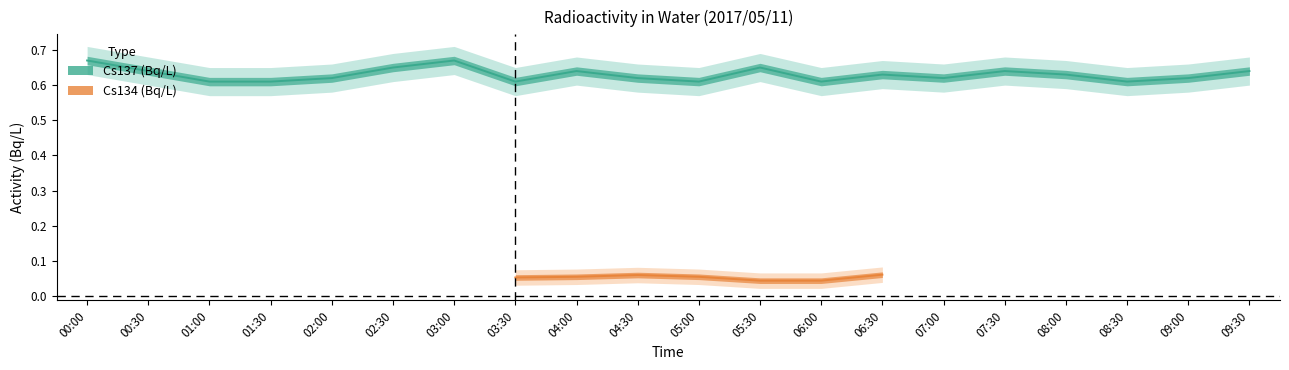

True or false: Cs134 (Bq/L) and Cs137 upper intersect in this chart.

False